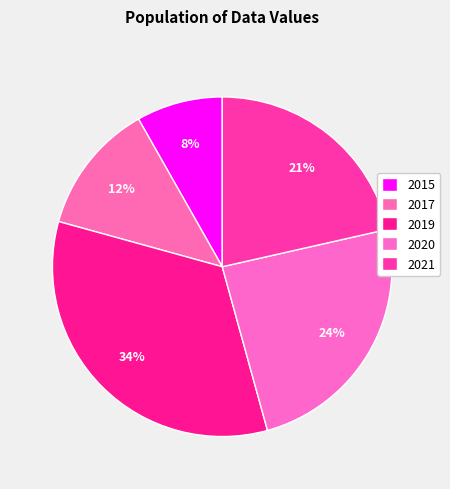

To the nearest percent, what is the combined percentage of 2015 and 2019?

42%